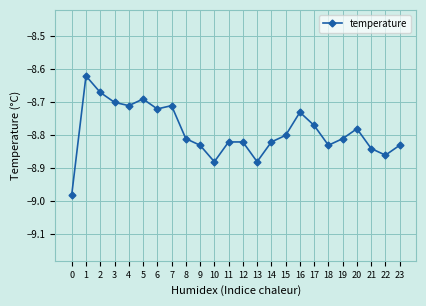

At which category does the data reach its first local peak?

1